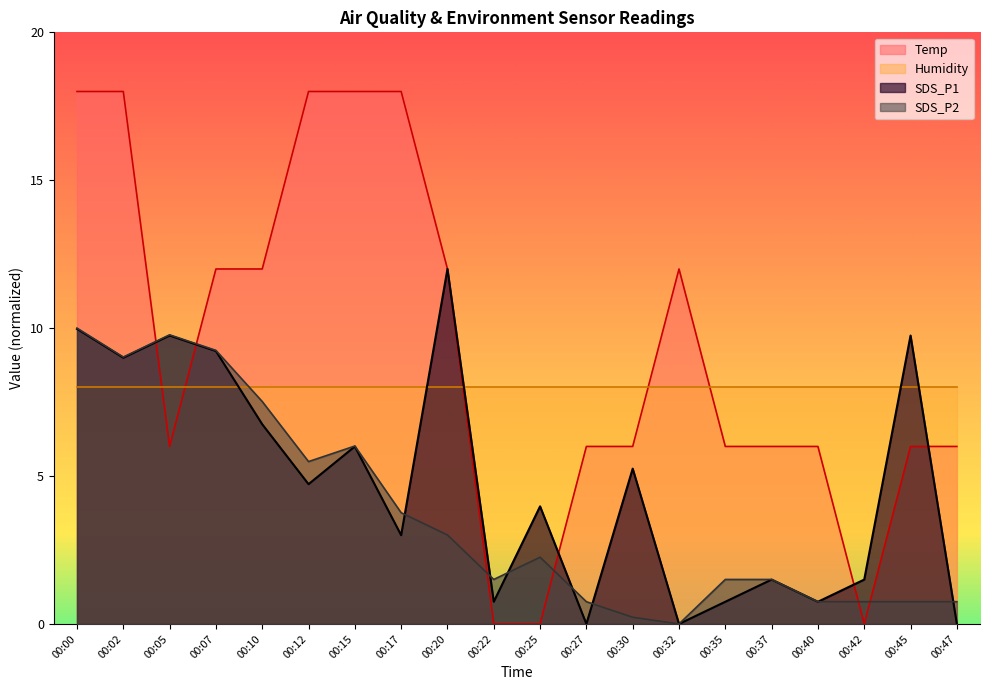

Does the chart have visible grid lines?

No